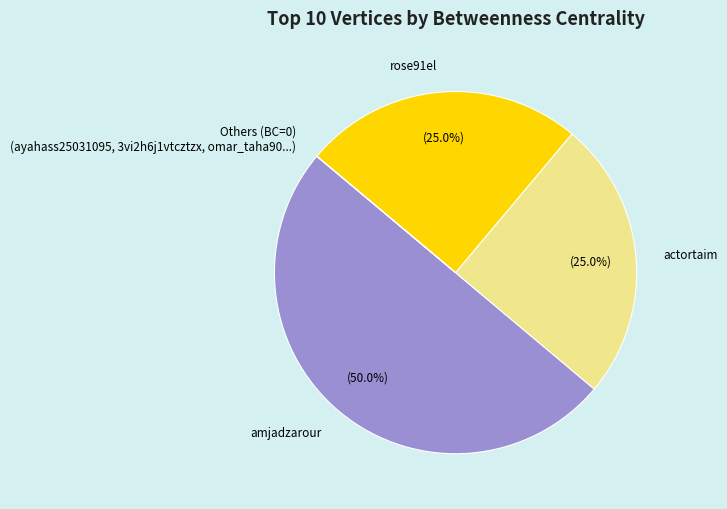

To the nearest percent, what is the difference between the largest and smallest slice percentages?

50%